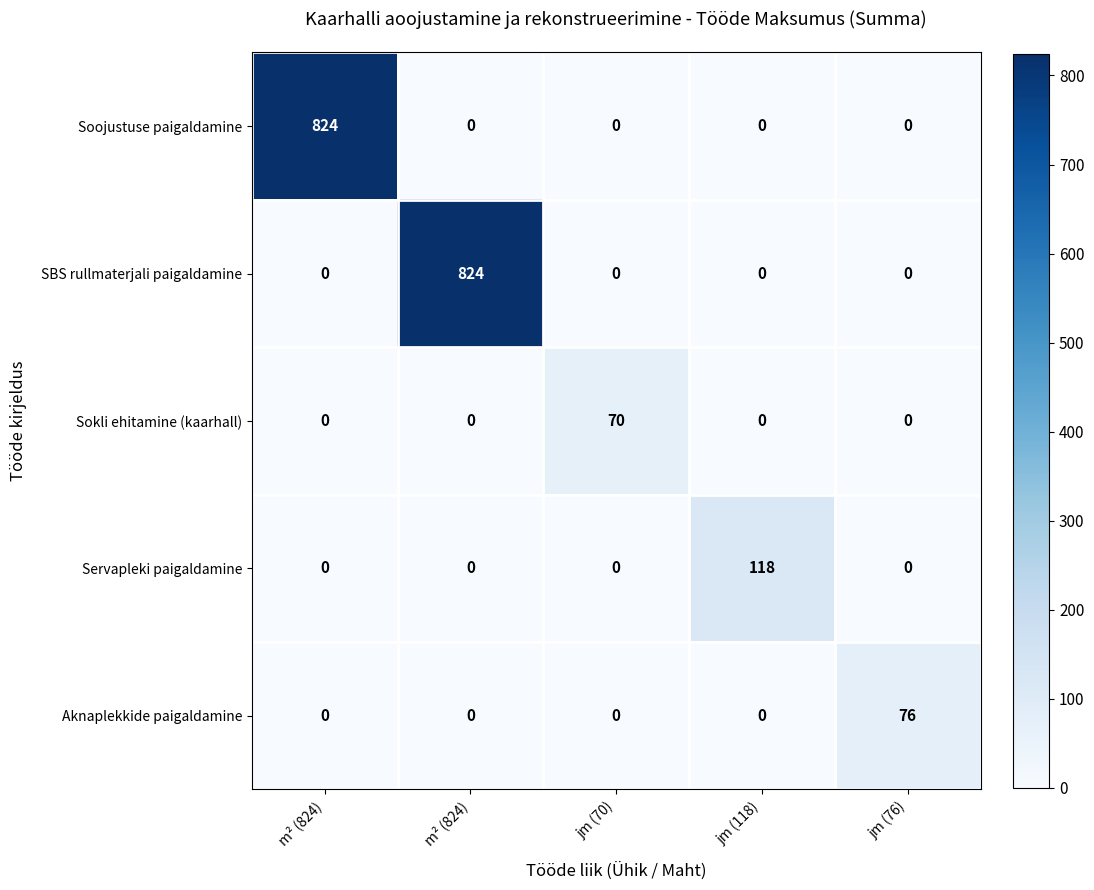

Which series has the largest total across all categories?

Soojustuse paigaldamine